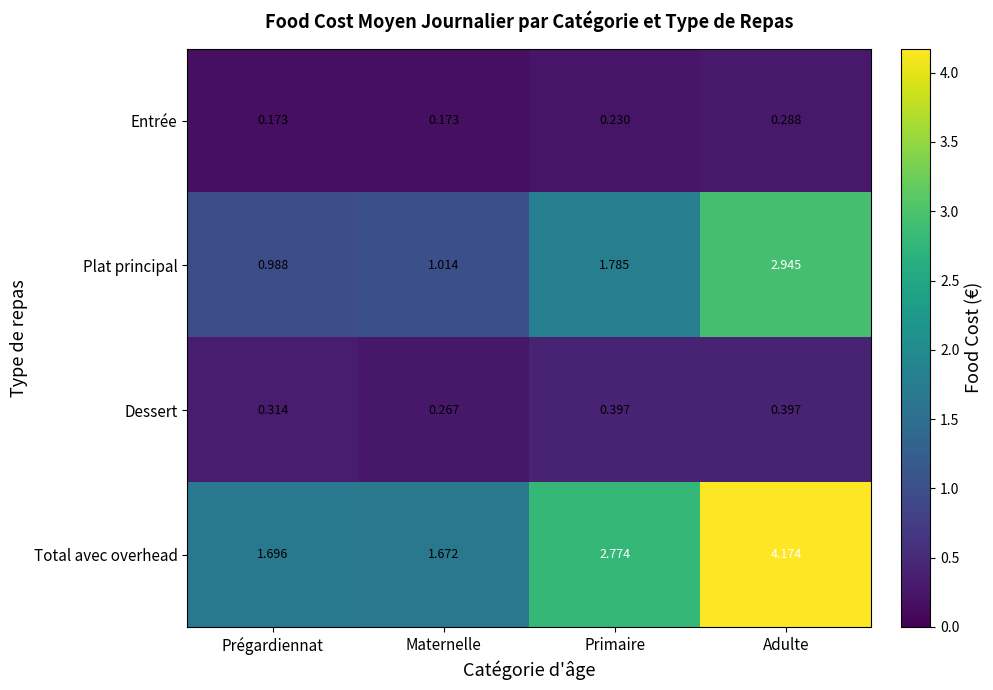

At which label is Dessert closest to 0?

Maternelle